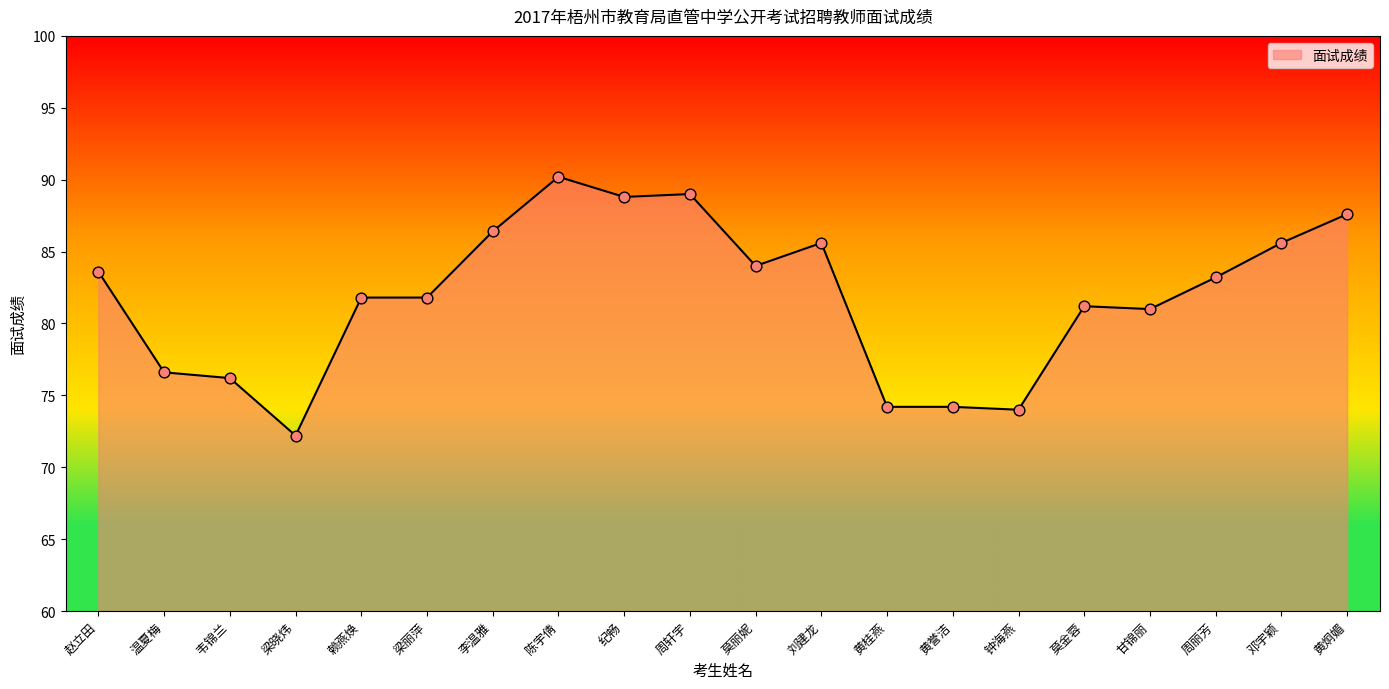

Which has a higher value, 李温雅 or 赖燕焕?

李温雅